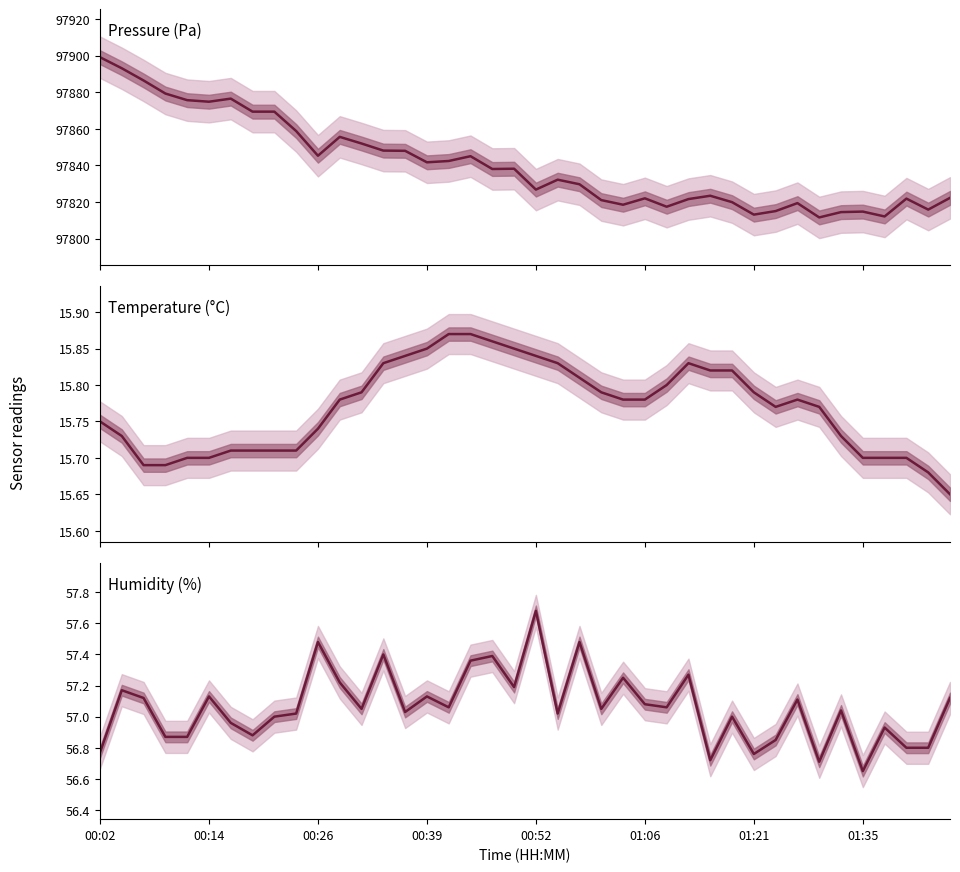

How many lines are shown in the chart?

3